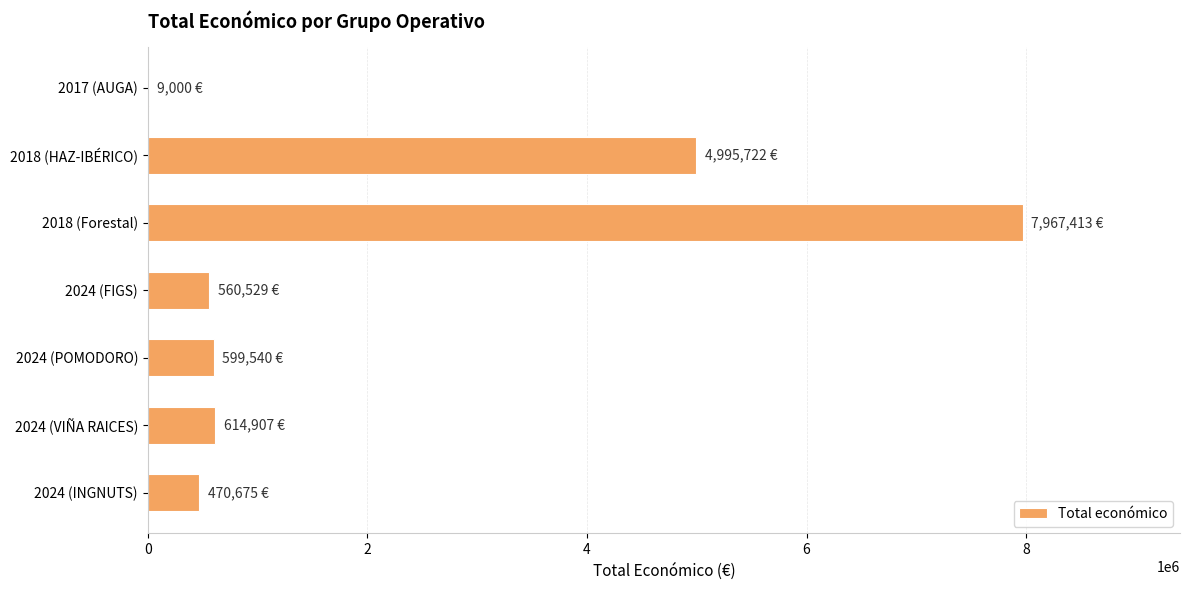

Where is the data nearest to the value 3988206?

2018 (HAZ-IBÉRICO)